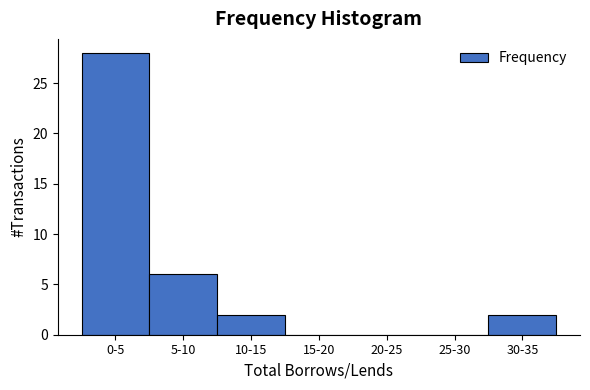

Reading left to right, extract all data points from this chart.

0-5=28	5-10=6	10-15=2	15-20=0	20-25=0	25-30=0	30-35=2